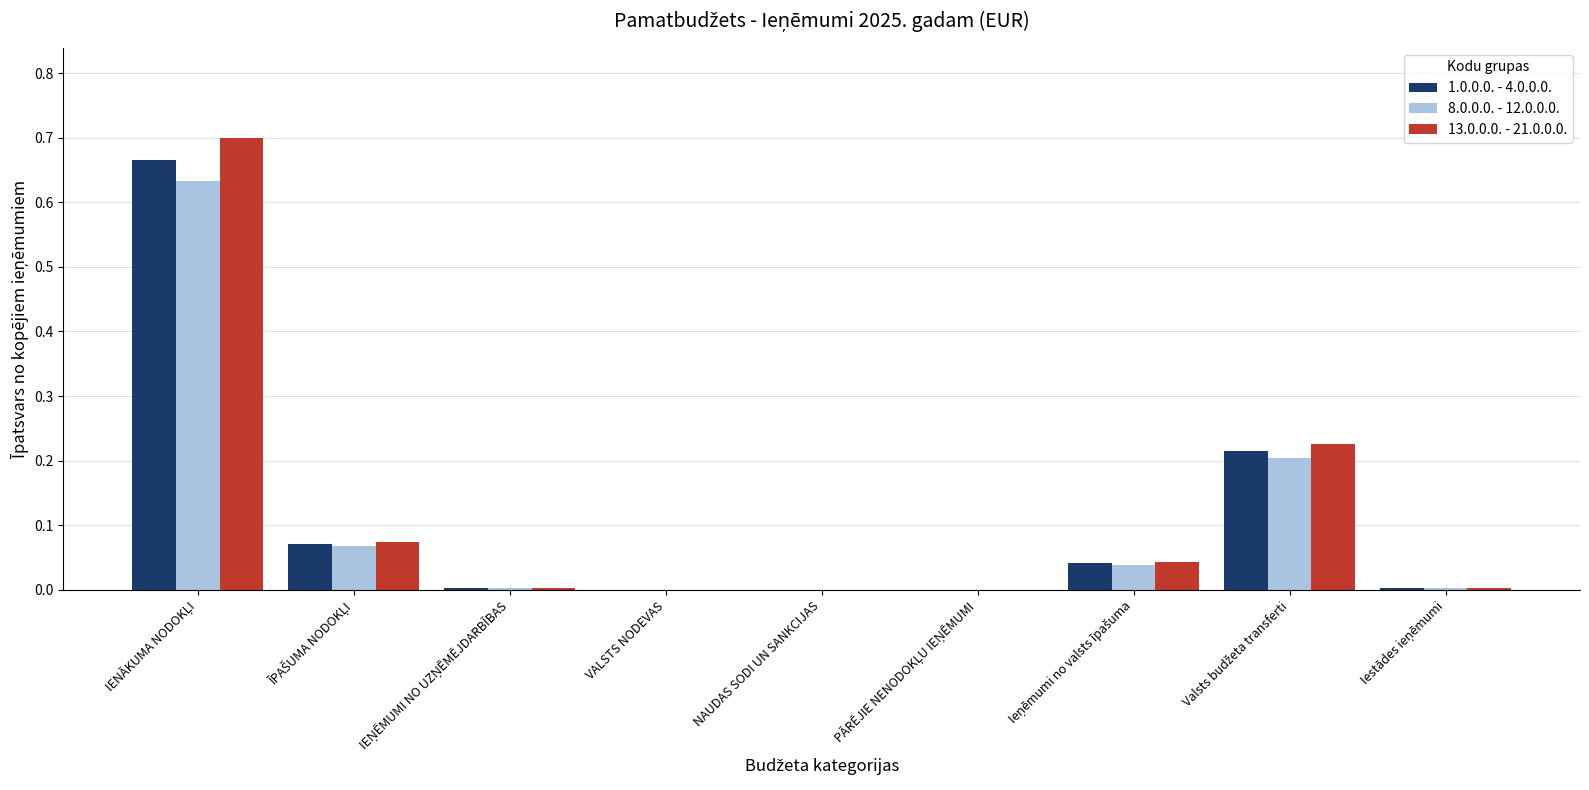

Rank the series by their average value, from lowest to highest.

8.0.0.0. - 12.0.0.0., 1.0.0.0. - 4.0.0.0., 13.0.0.0. - 21.0.0.0.